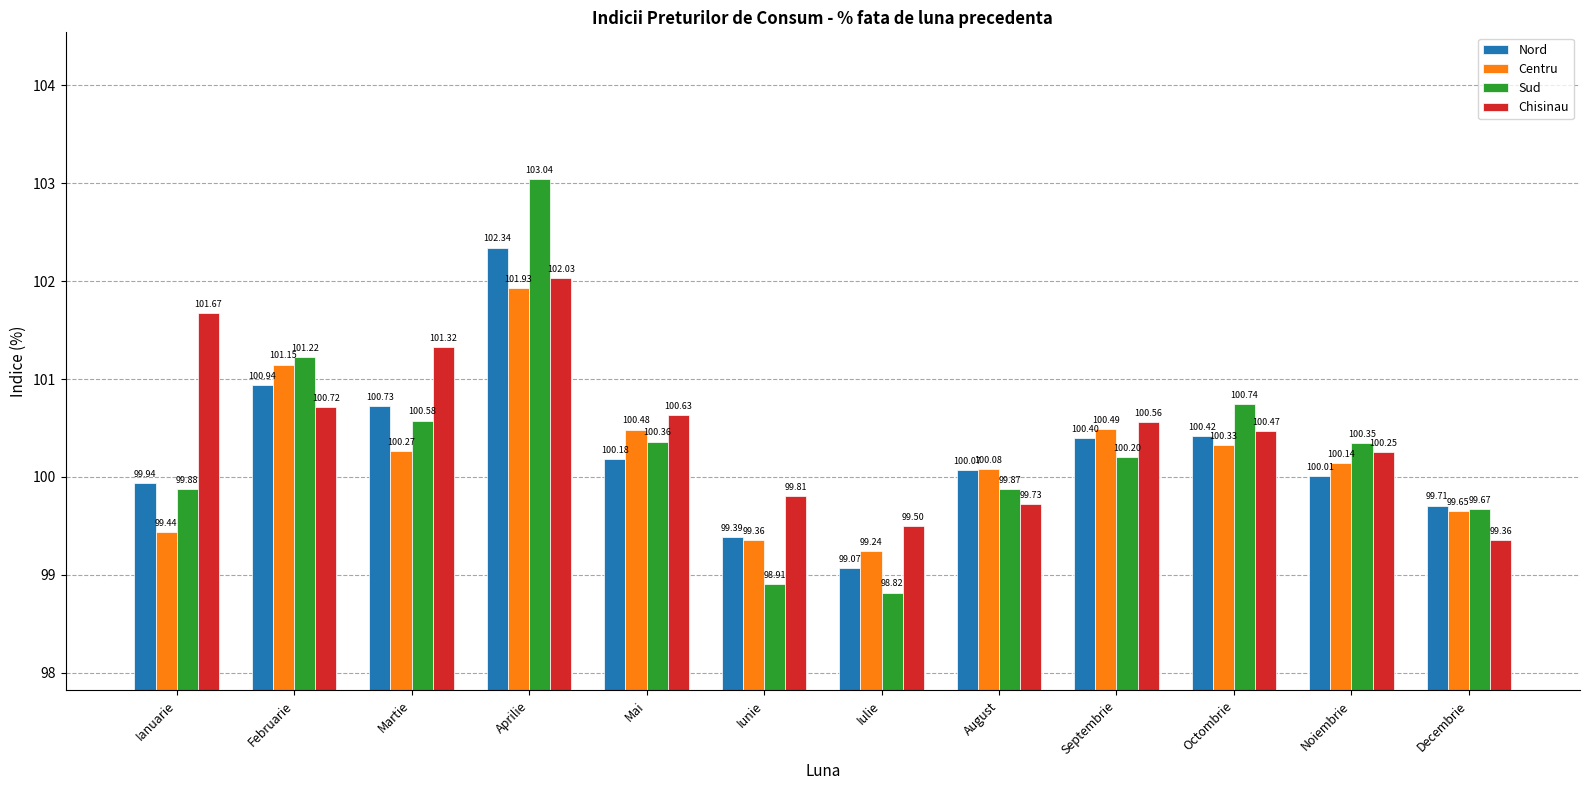

Is it true that Sud equals 100.4 at Mai?

True